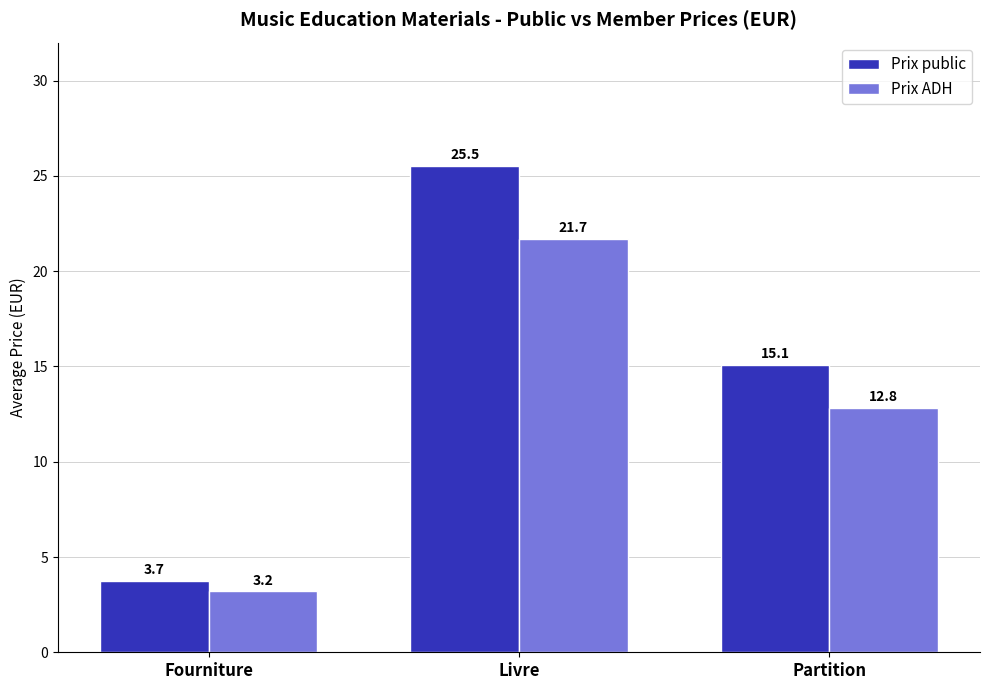

How many bars are there in total?

6